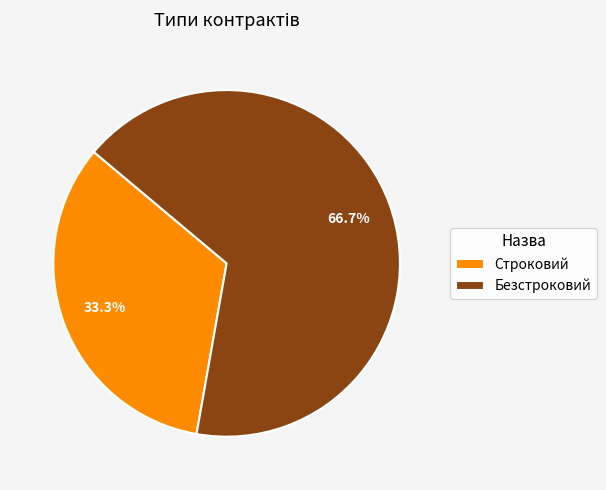

To the nearest percent, what percentage of the pie is Безстроковий?

67%